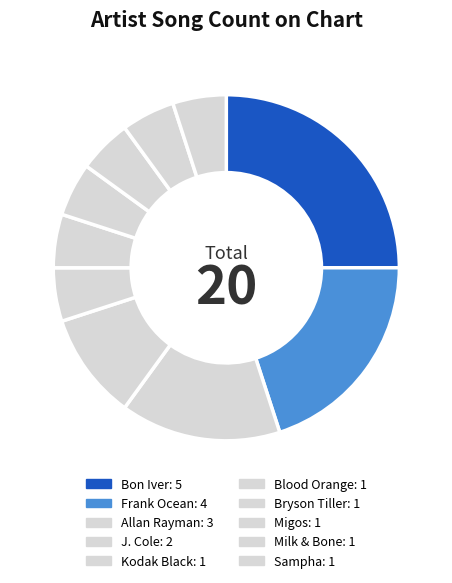

What percentage is NOT represented by Migos?

95.0%